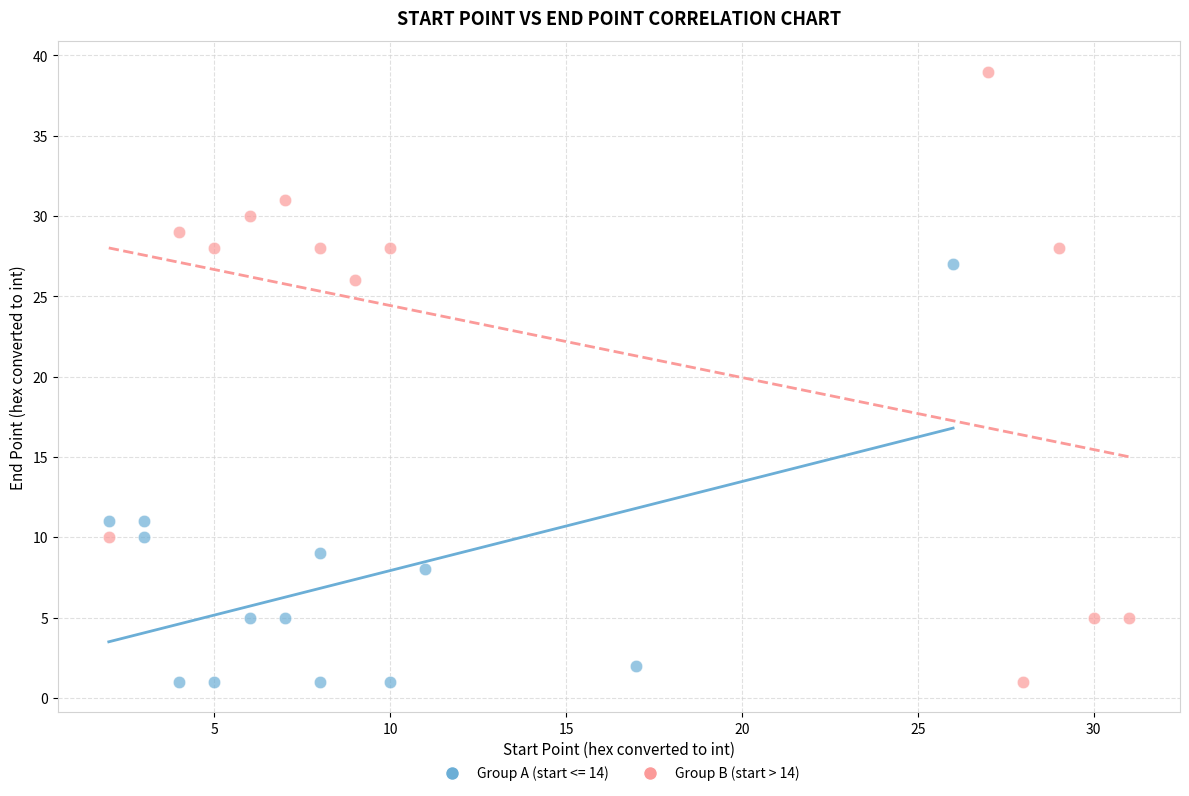

Which series has the widest spread of Y values?

Group B (start > 14)